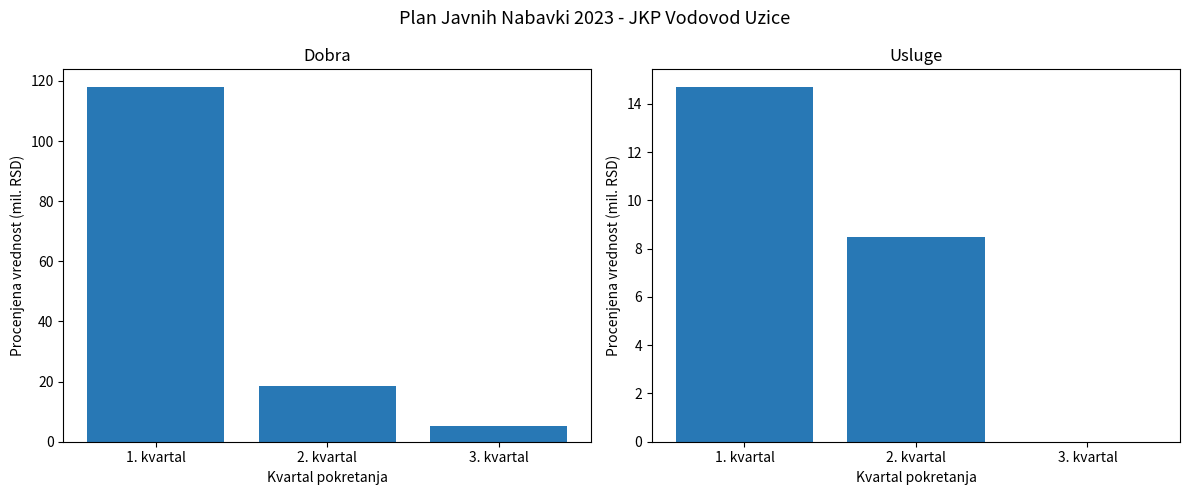

At which label is Usluge closest to 7?

2. kvartal